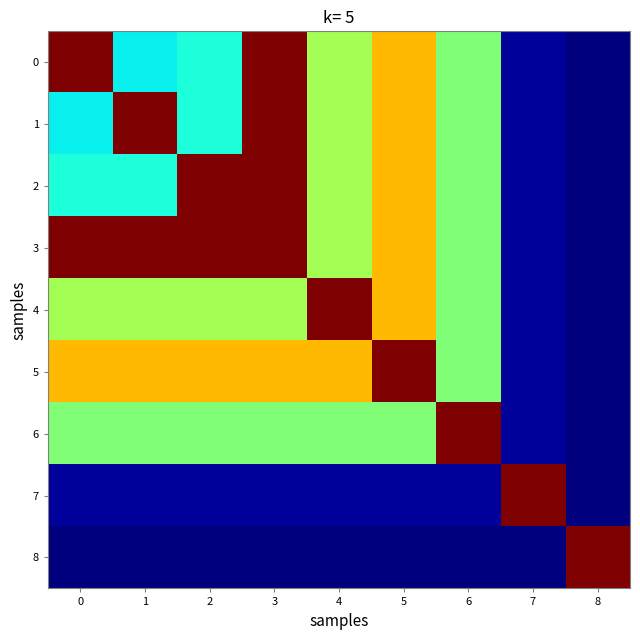

Which label corresponds to the smallest value in the chart?

8